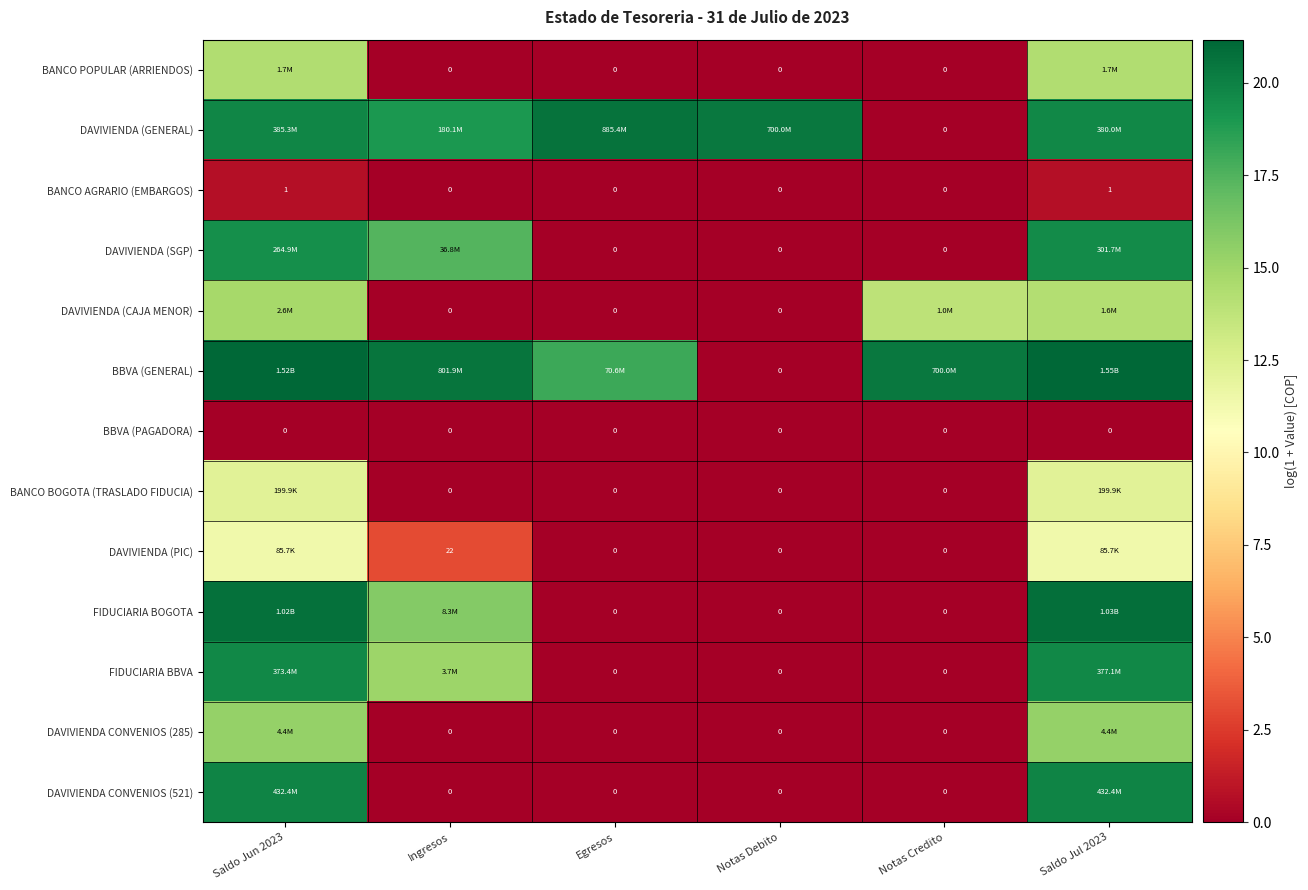

The value of BANCO BOGOTA (TRASLADO FIDUCIA) at Egresos is 0.0. True or false?

True